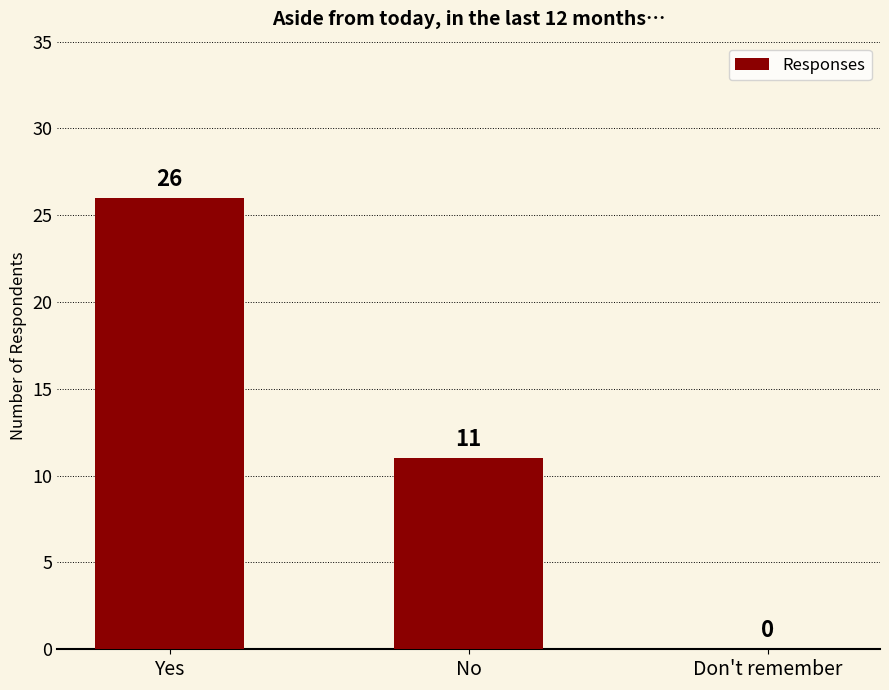

What is the difference between the values at Yes and Don't remember?

26